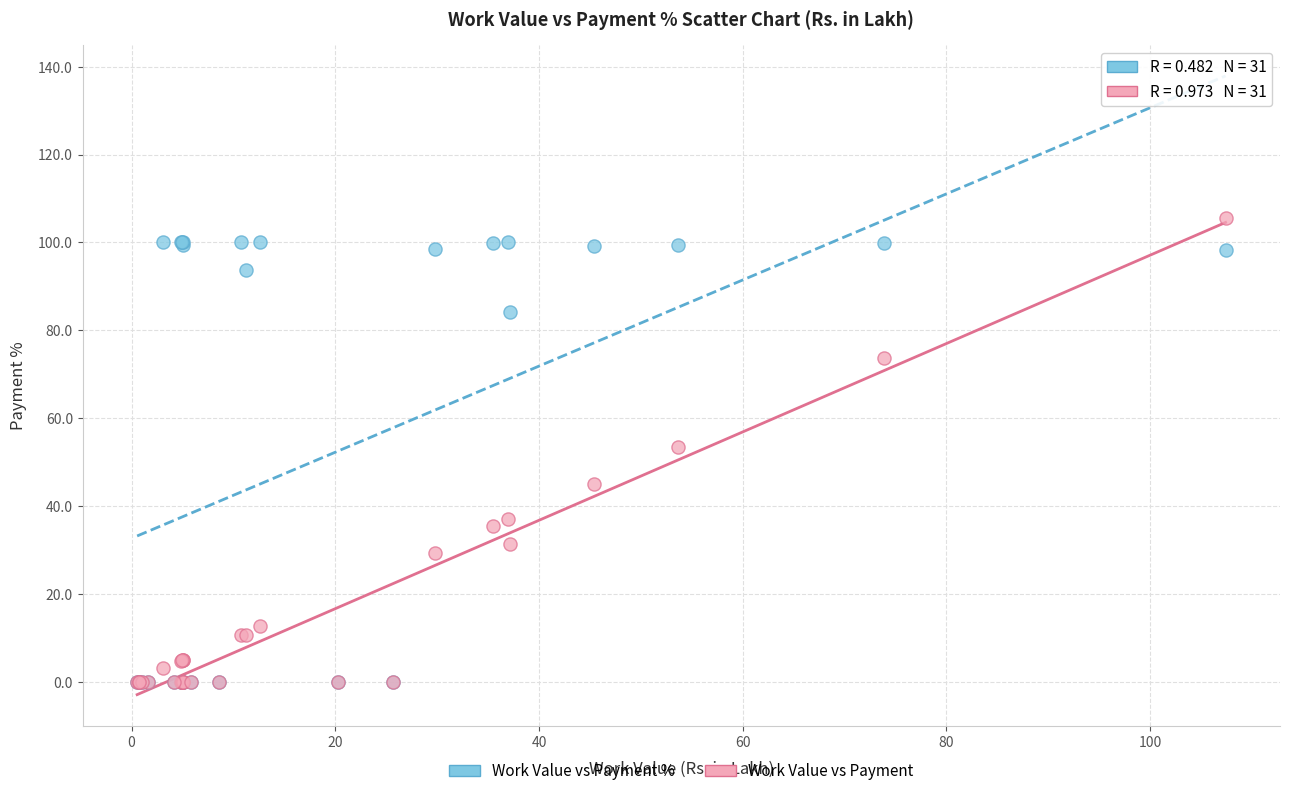

What are all the series names shown in the legend?

Work Value vs Payment %, Work Value vs Payment